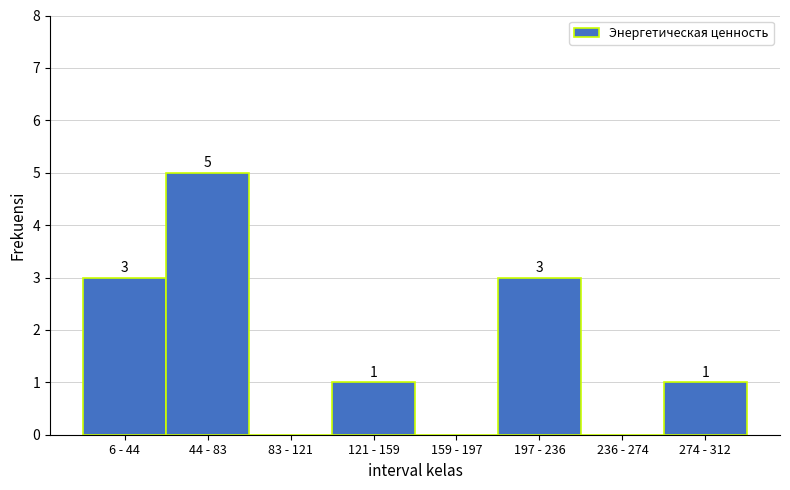

Reading left to right, transcribe all the data shown in this chart.

6 - 44=3	44 - 83=5	83 - 121=0	121 - 159=1	159 - 197=0	197 - 236=3	236 - 274=0	274 - 312=1